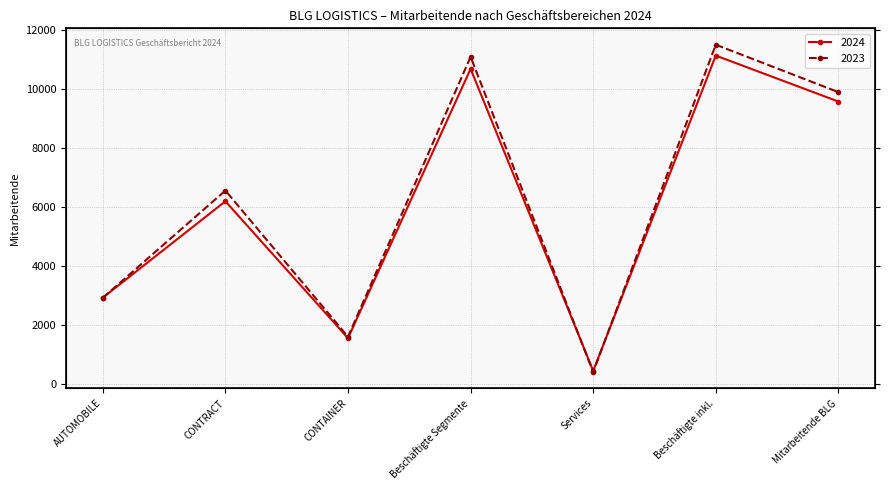

What is the difference between the second highest and minimum values in the 2024 series?

10221